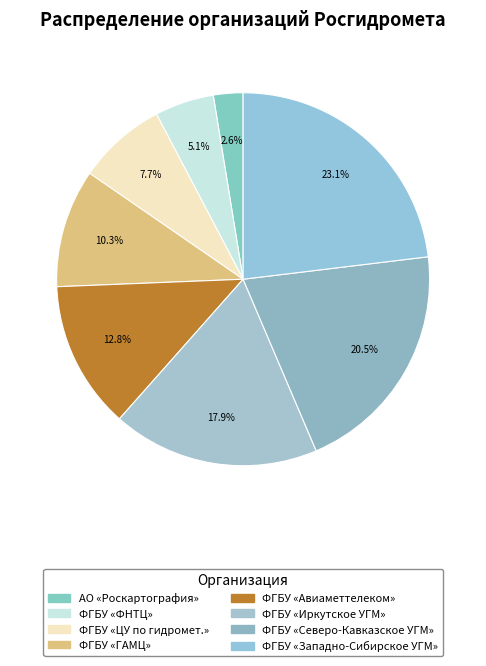

How many segments does this pie chart have?

8